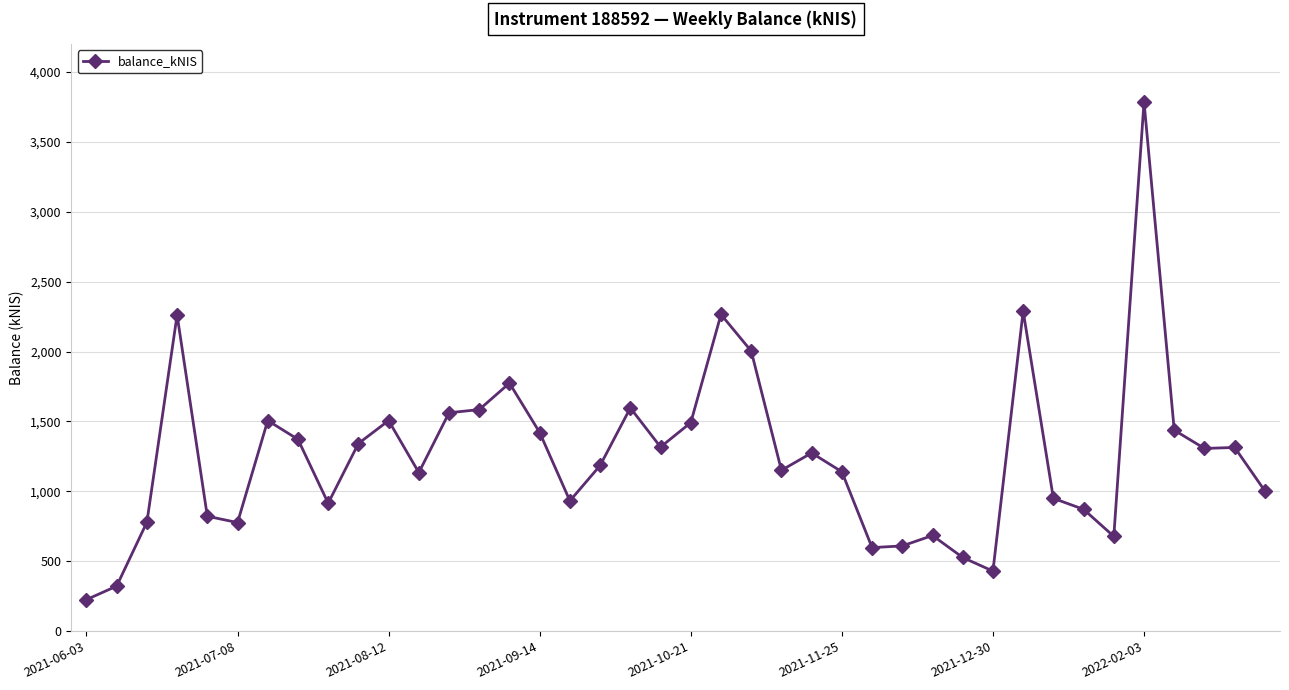

True or false: the data has more than 1 interior local peaks.

True